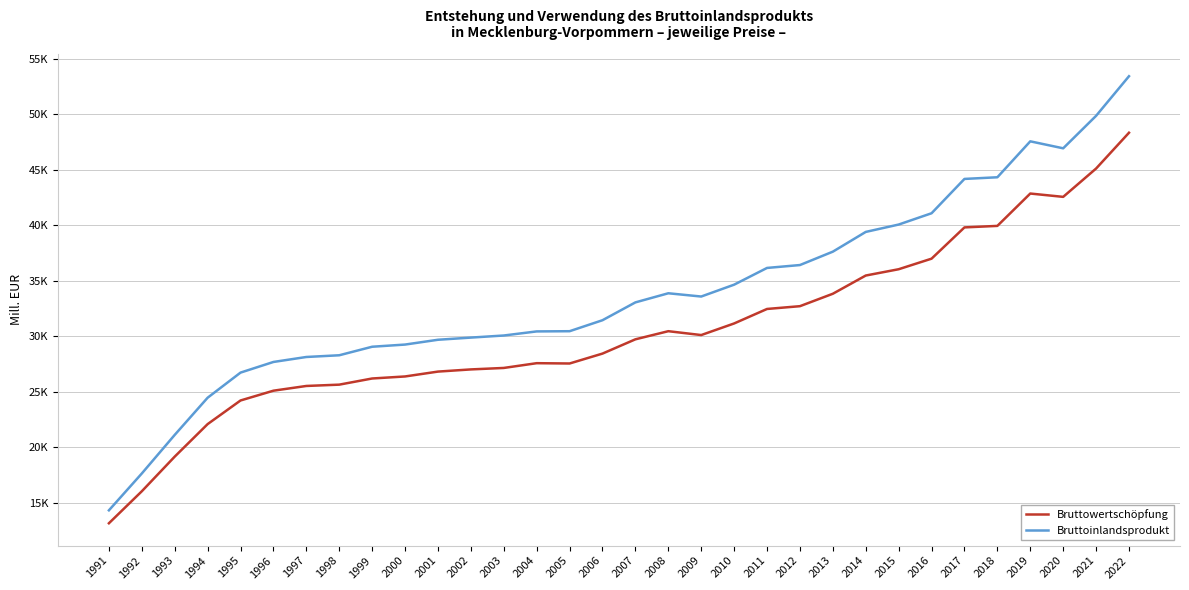

Which series has the widest spread of values?

Bruttoinlandsprodukt